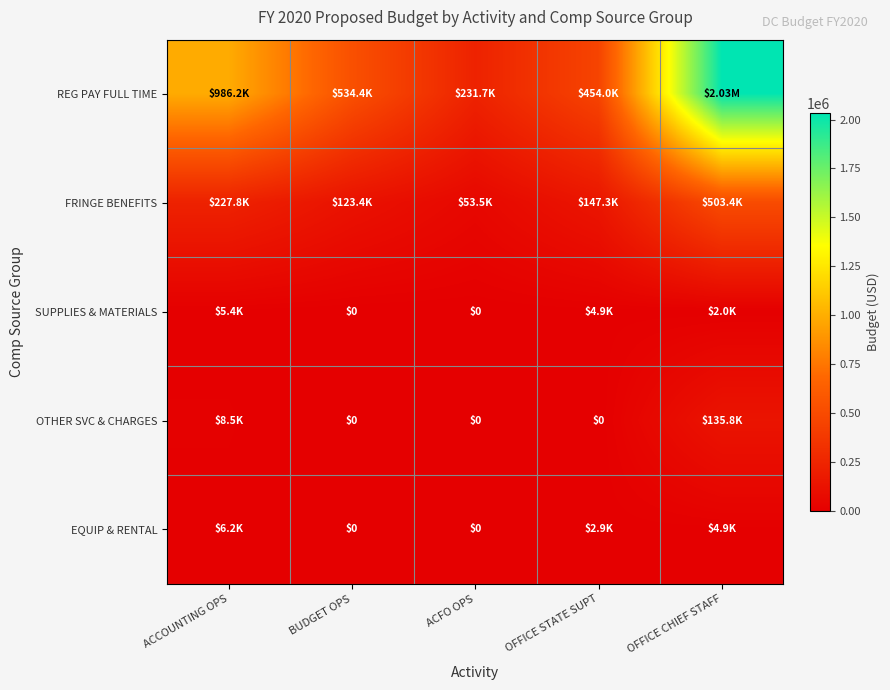

List the labels in order of OTHER SVC & CHARGES value, largest first.

OFFICE CHIEF STAFF, ACCOUNTING OPS, BUDGET OPS, ACFO OPS, OFFICE STATE SUPT